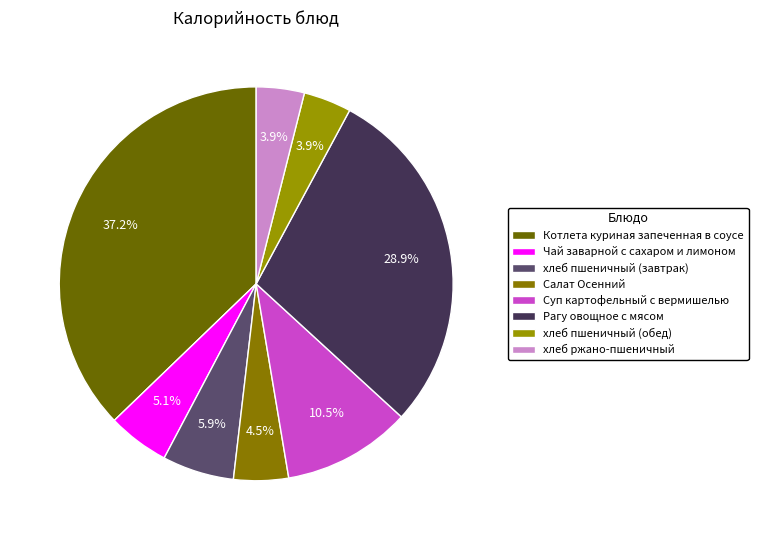

Rank the categories by value from lowest to highest.

хлеб пшеничный (обед), хлеб ржано-пшеничный, Салат Осенний, Чай заварной с сахаром и лимоном, хлеб пшеничный (завтрак), Суп картофельный с вермишелью, Рагу овощное с мясом, Котлета куриная запеченная в соусе